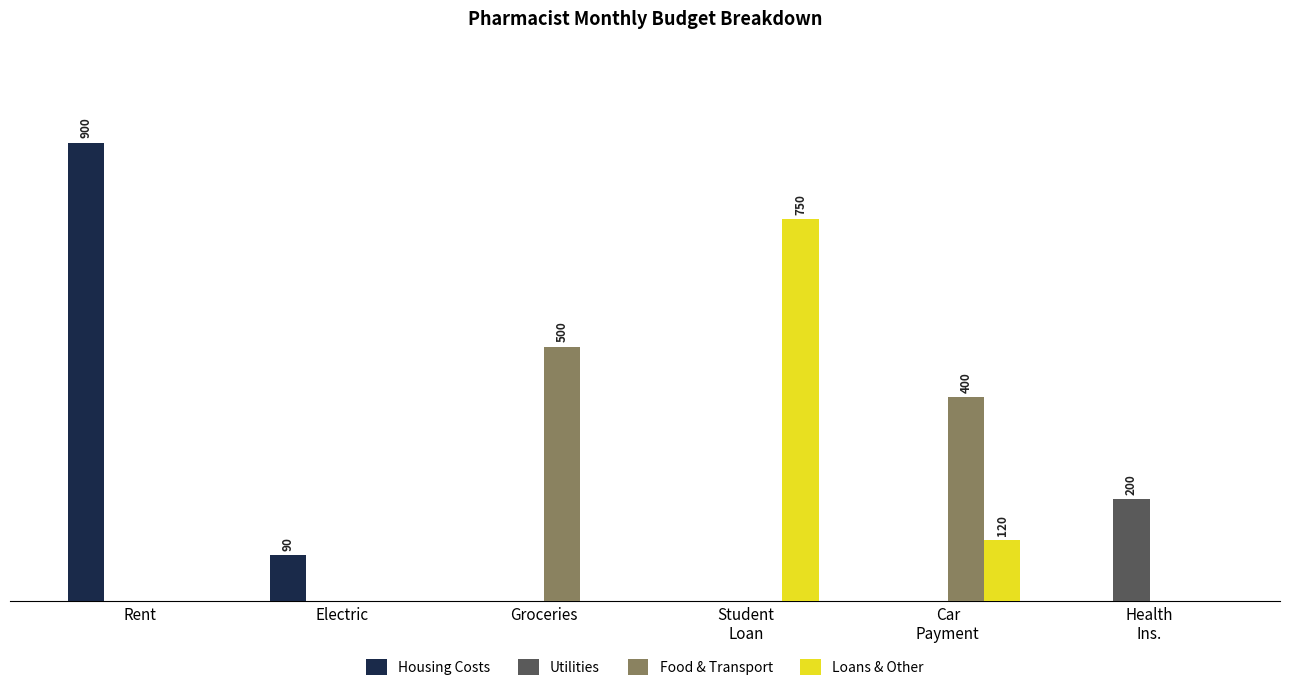

Reading left to right, transcribe all the data shown in this chart.

Housing Costs: Rent=900	Electric=90	Groceries=0	Student
Loan=0	Car
Payment=0	Health
Ins.=0
Utilities: Rent=0	Electric=0	Groceries=0	Student
Loan=0	Car
Payment=0	Health
Ins.=200
Food & Transport: Rent=0	Electric=0	Groceries=500	Student
Loan=0	Car
Payment=400	Health
Ins.=0
Loans & Other: Rent=0	Electric=0	Groceries=0	Student
Loan=750	Car
Payment=120	Health
Ins.=0